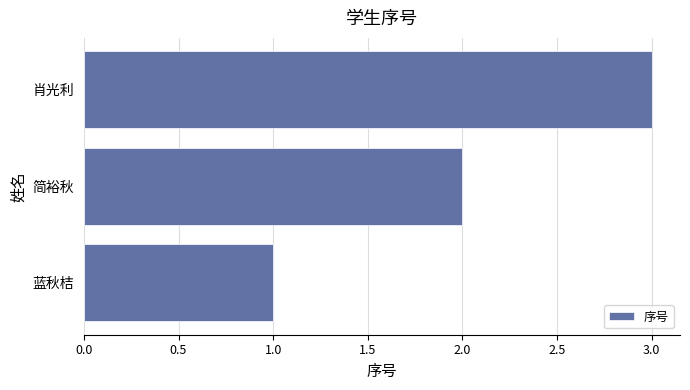

The value at 简裕秋 is 3. True or false?

False